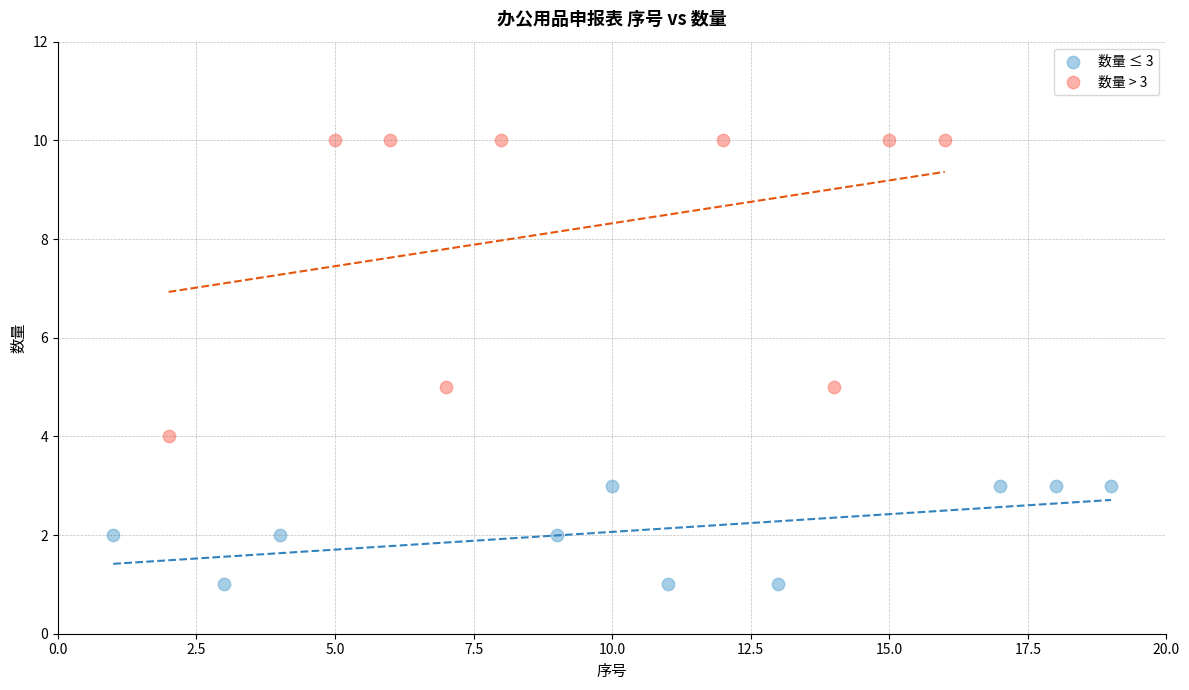

Which series contains the highest Y value?

数量 > 3